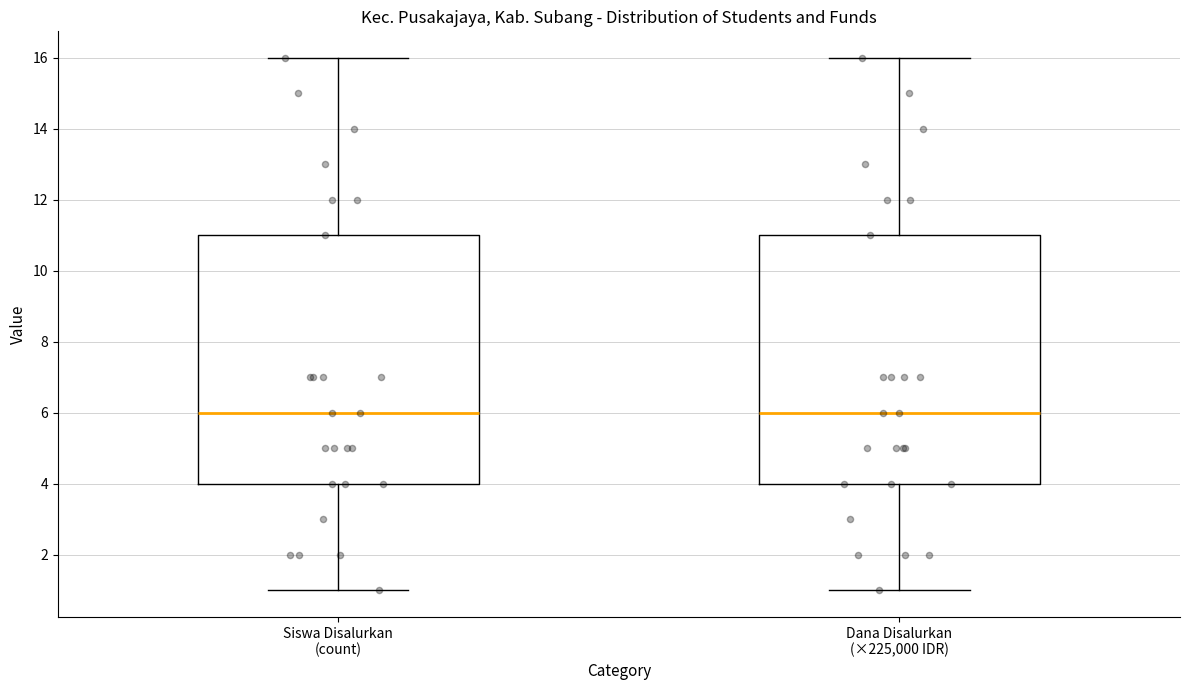

Reading left to right, transcribe this box plot: for each box, give where its median line is, the range the box spans, and where its two whiskers end, as read against the y-axis. The values are not printed on the chart, so give them approximately, as read against the axis.

Siswa Disalurkan (count): median 6, box 4 to 11, whiskers 1 to 16
Dana Disalurkan (×225,000 IDR): median 6, box 4 to 11, whiskers 1 to 16